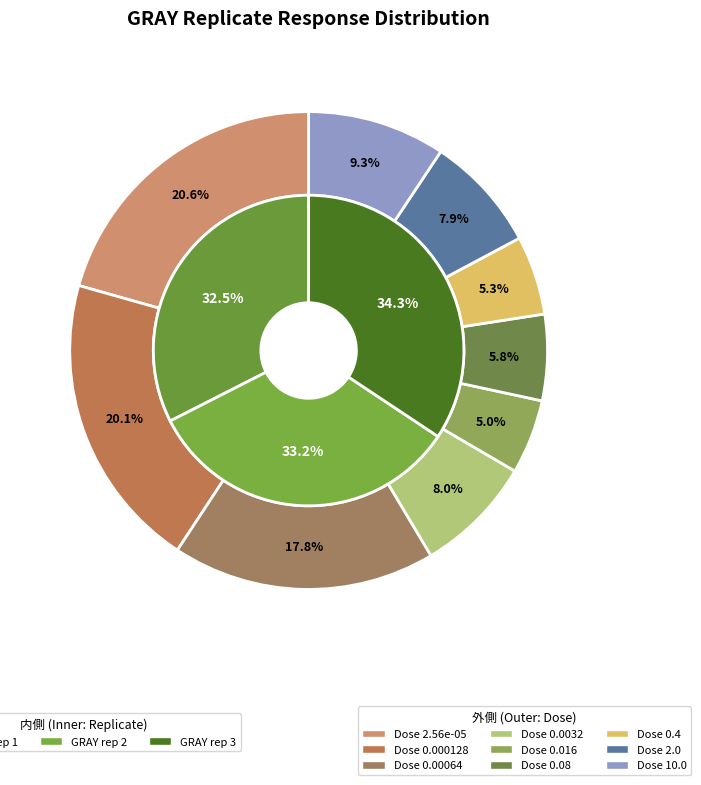

How many segments does this pie chart have?

9